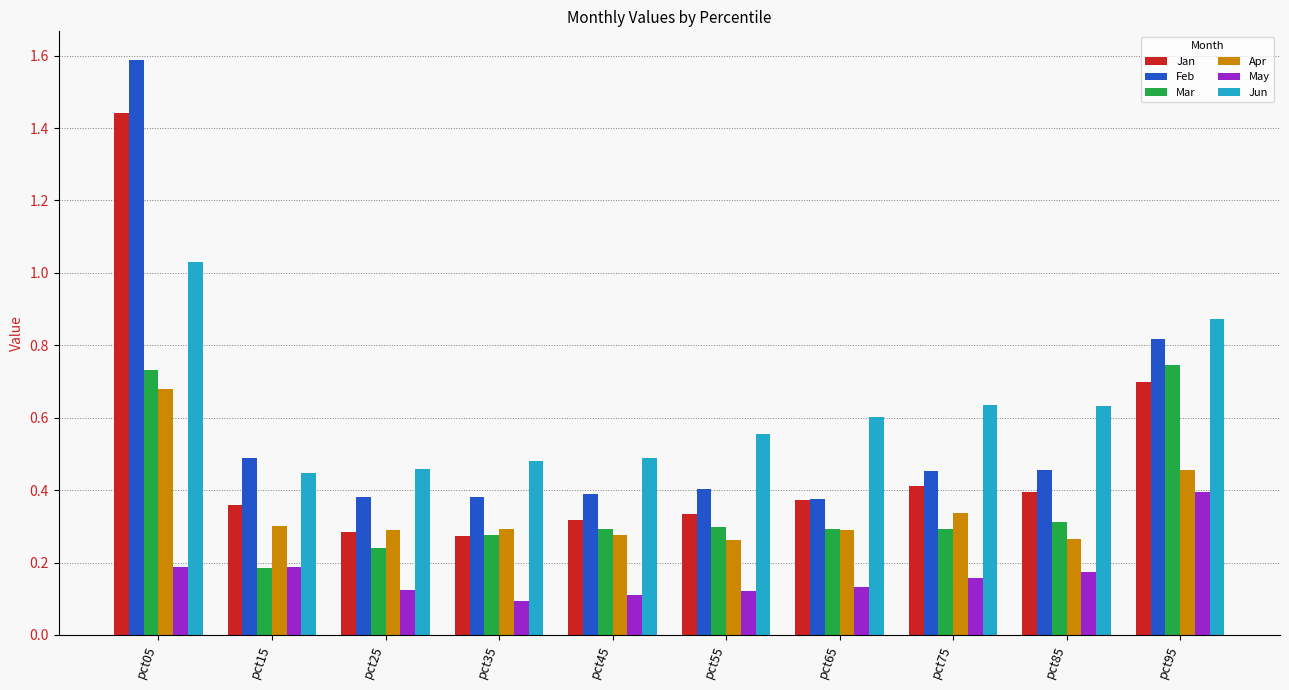

Are the bars horizontal?

No